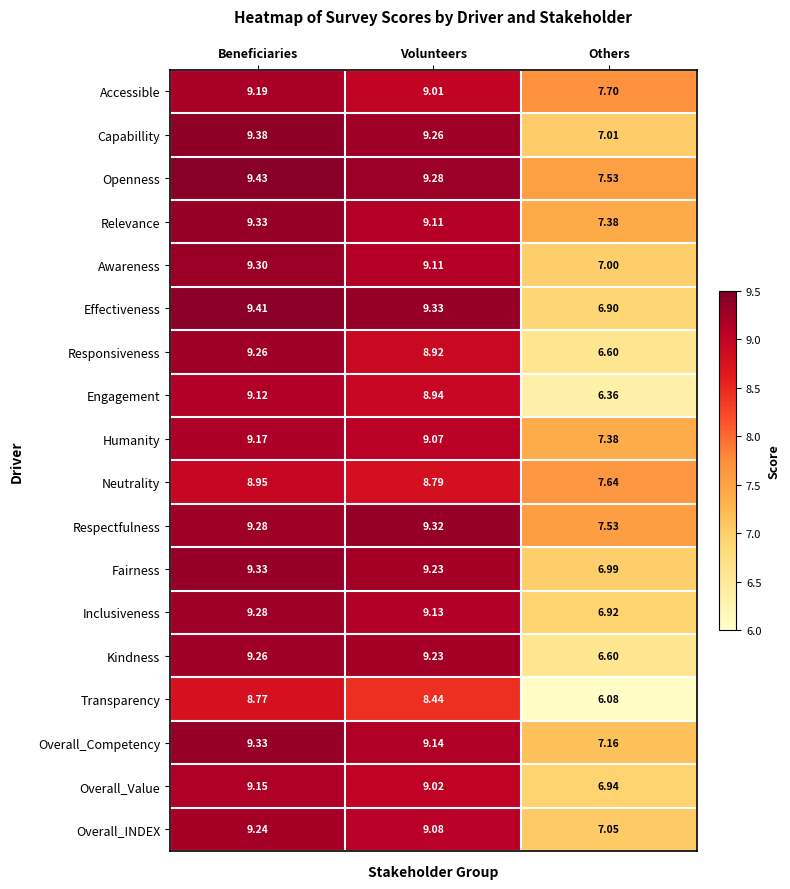

Which series has the largest range (max minus min)?

Engagement